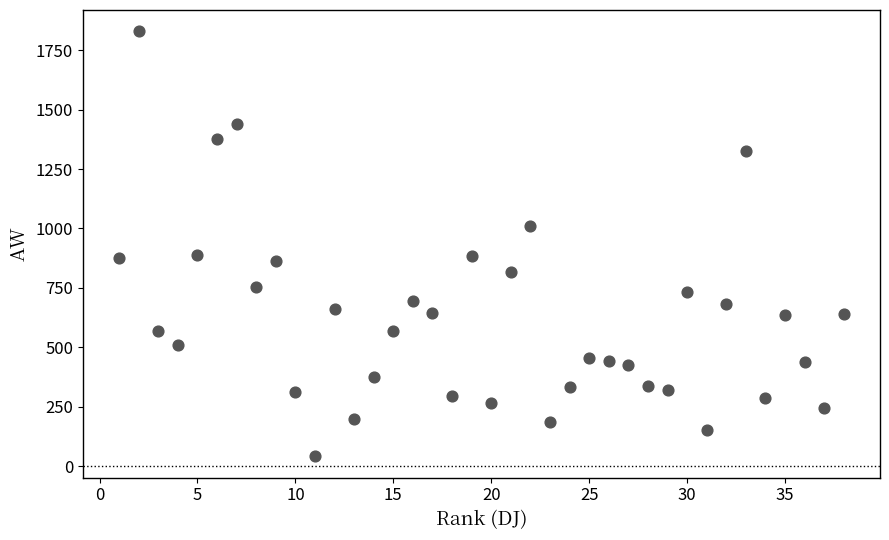

What is the range of Y values (max minus min)?

1789